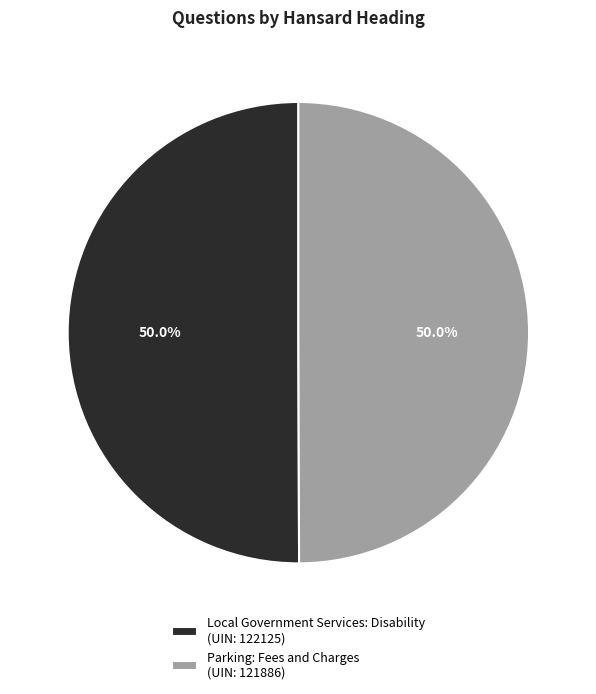

Is it true that Local Government Services: Disability is 61% of the pie?

False